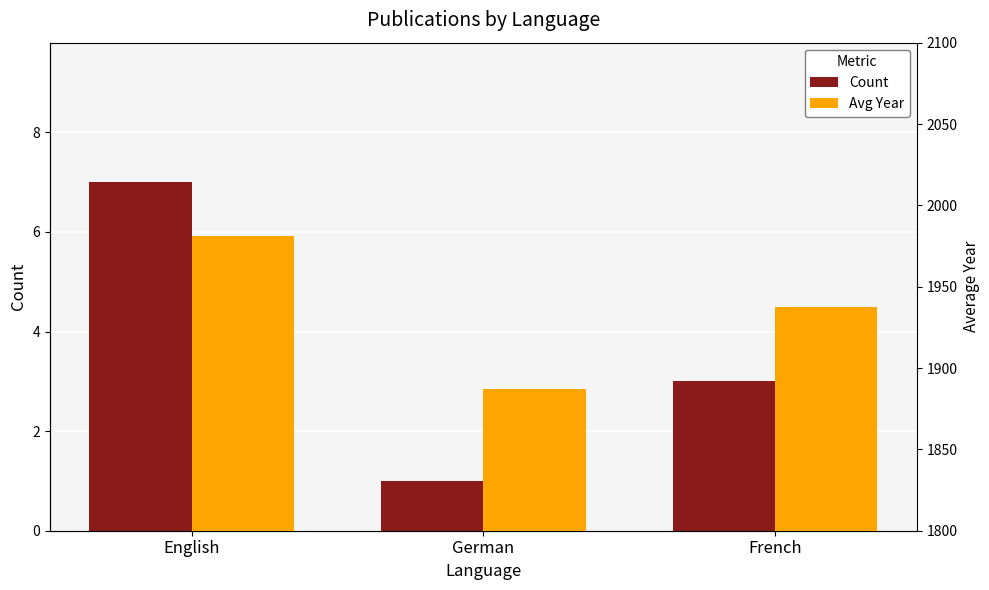

List the series in order of their peak value, highest first.

Avg Year, Count